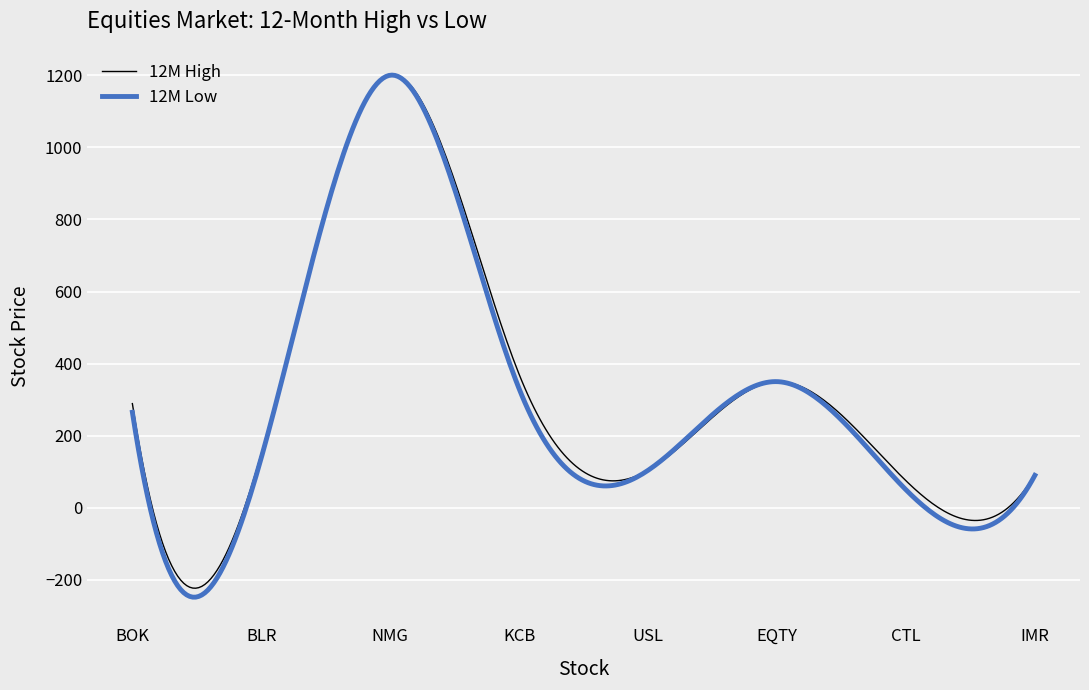

Which series has the largest range (max minus min)?

12M Low